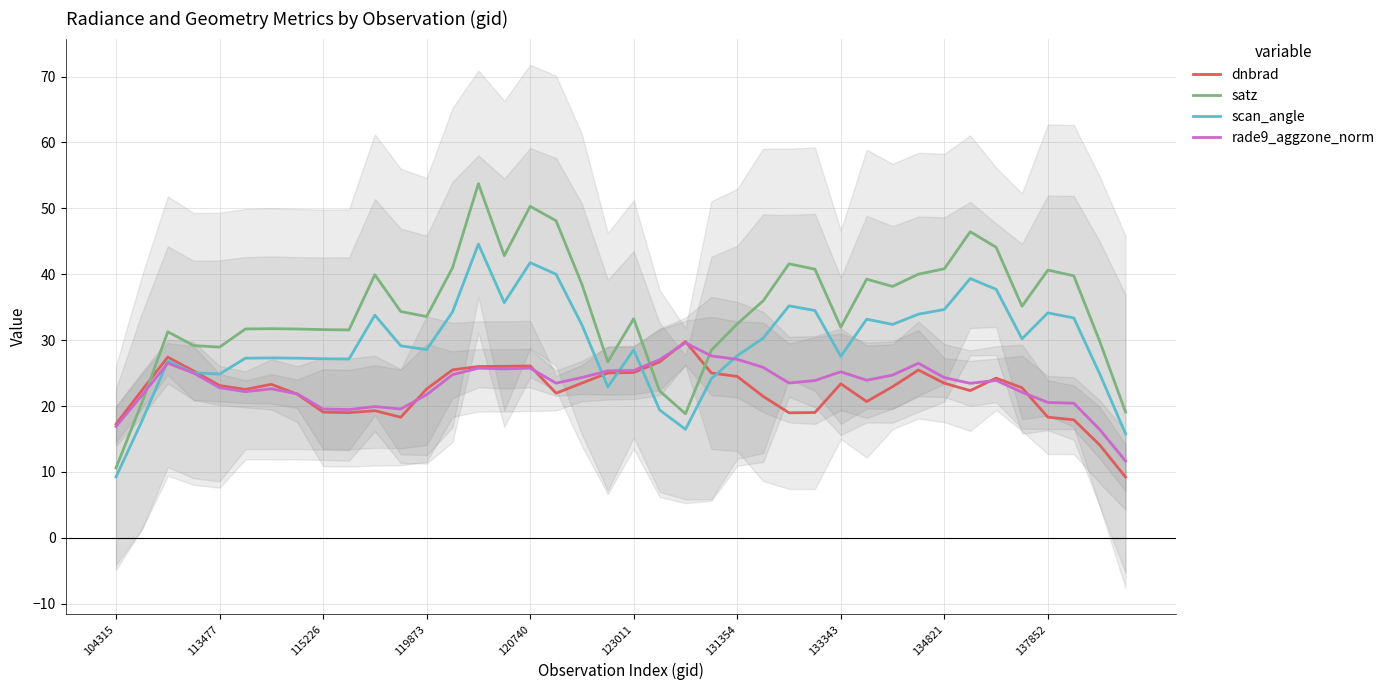

The rade9_aggzone_norm series shows 40.6 at 123011. True or false?

False